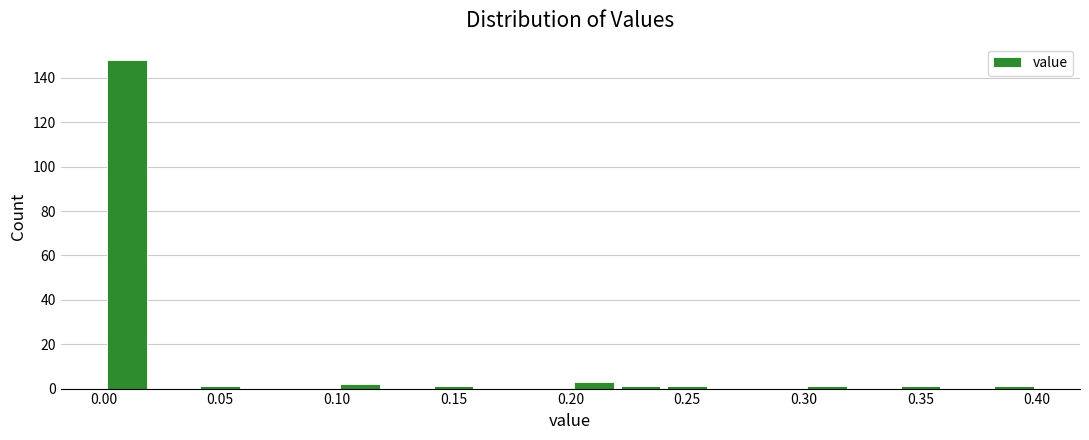

Reading left to right, transcribe this chart: for each bar, give the range it covers on the x-axis and its height. The values are not printed on the chart, so give them approximately, as read against the axis.

0.00 to 0.02: 148
0.02 to 0.04: 0
0.04 to 0.06: under 2
0.06 to 0.08: 0
0.08 to 0.10: 0
0.10 to 0.12: 2
0.12 to 0.14: 0
0.14 to 0.16: under 2
0.16 to 0.18: 0
0.18 to 0.20: 0
0.20 to 0.22: 4
0.22 to 0.24: under 2
0.24 to 0.26: under 2
0.26 to 0.28: 0
0.28 to 0.30: 0
0.30 to 0.32: under 2
0.32 to 0.34: 0
0.34 to 0.36: under 2
0.36 to 0.38: 0
0.38 to 0.40: under 2